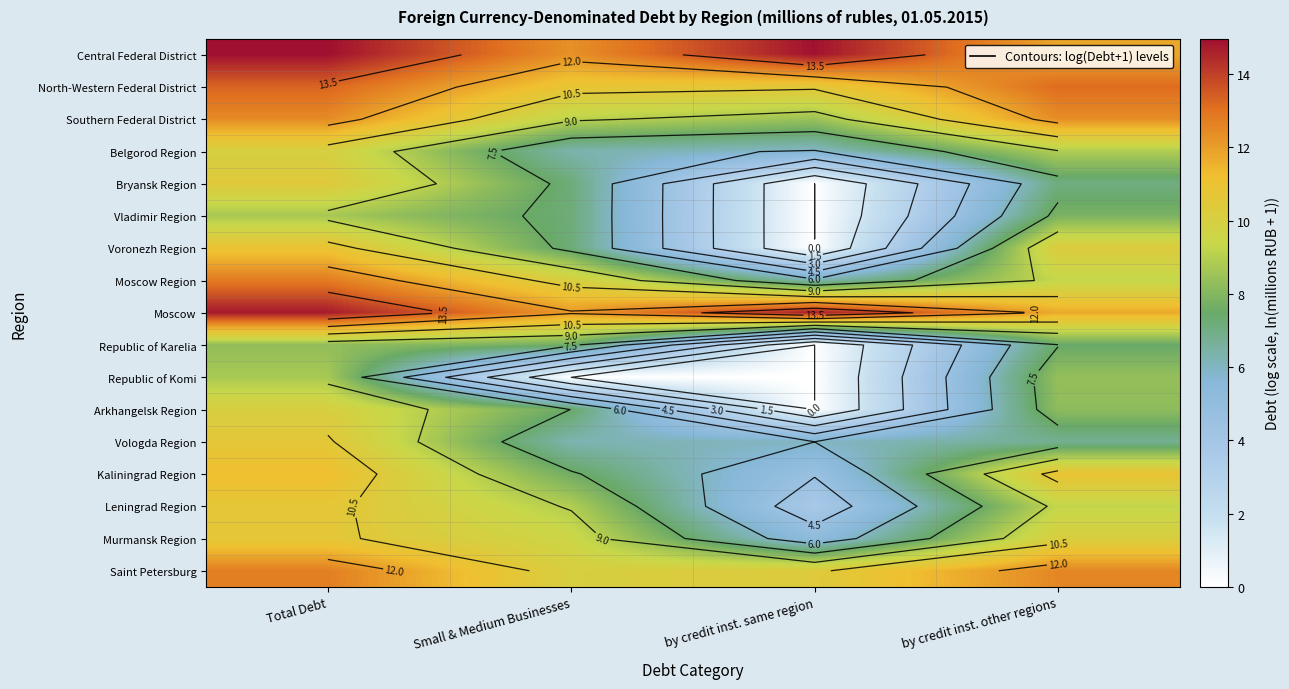

At which category does the chart reach its peak across all series?

Total Debt